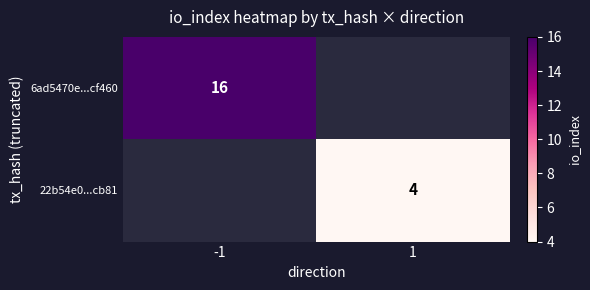

True or false: 22b54e0...cb81 has a value of 6 at 1.

False